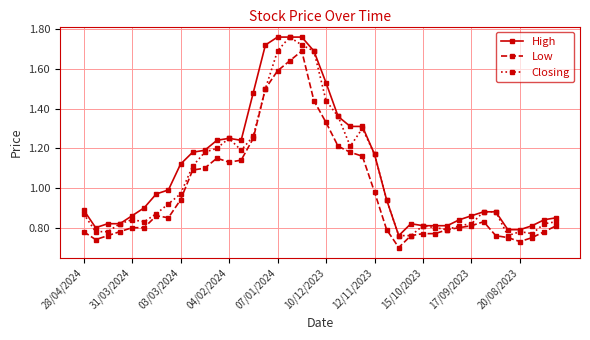

List the series in order of their overall mean, lowest first.

Low, Closing, High